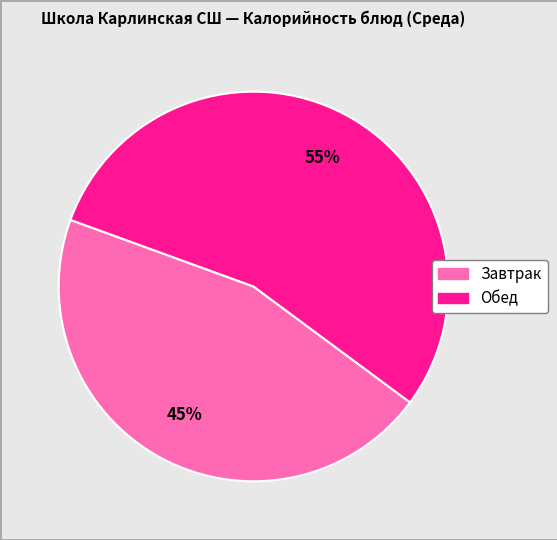

True or false: Завтрак accounts for 45% of the total.

True